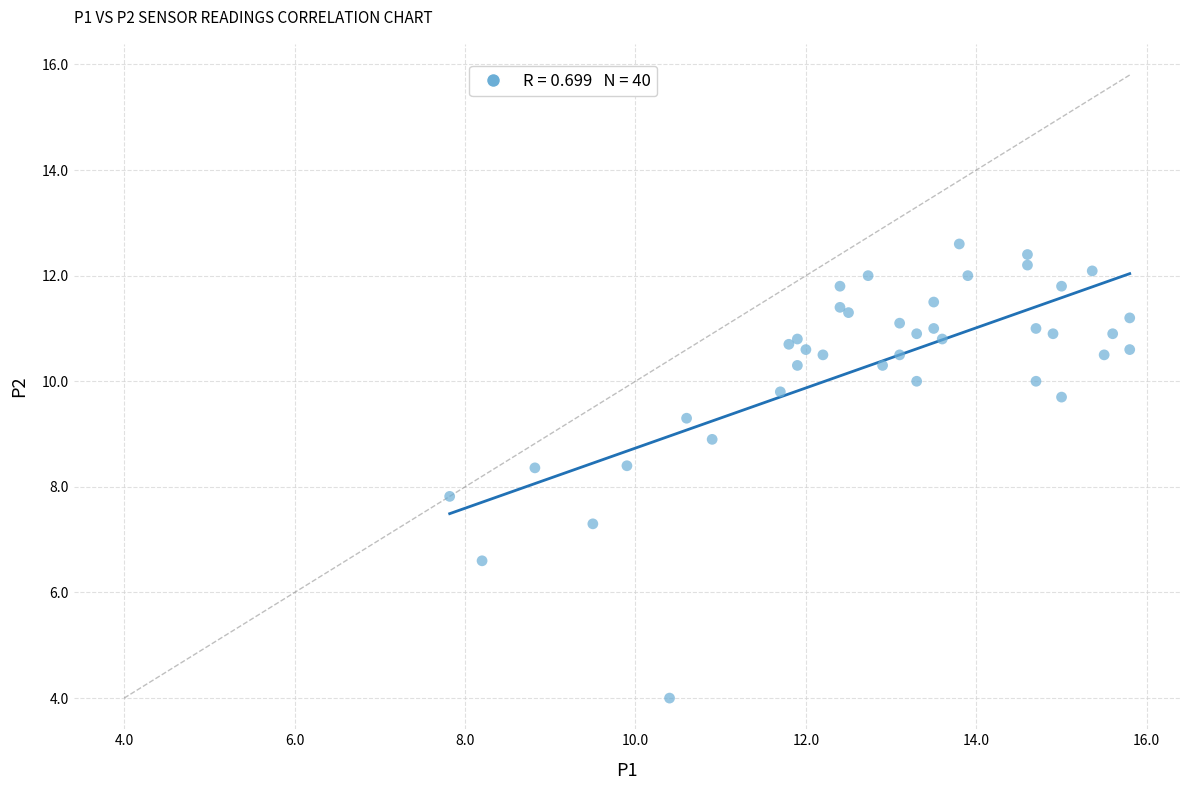

What Y value in the scatter plot is closest to 8?

7.8